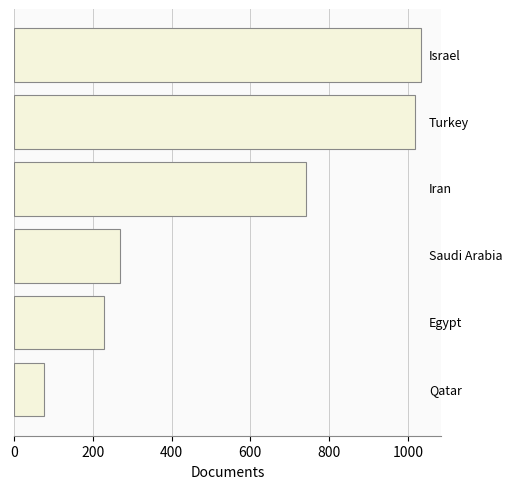

What is the average value?

561